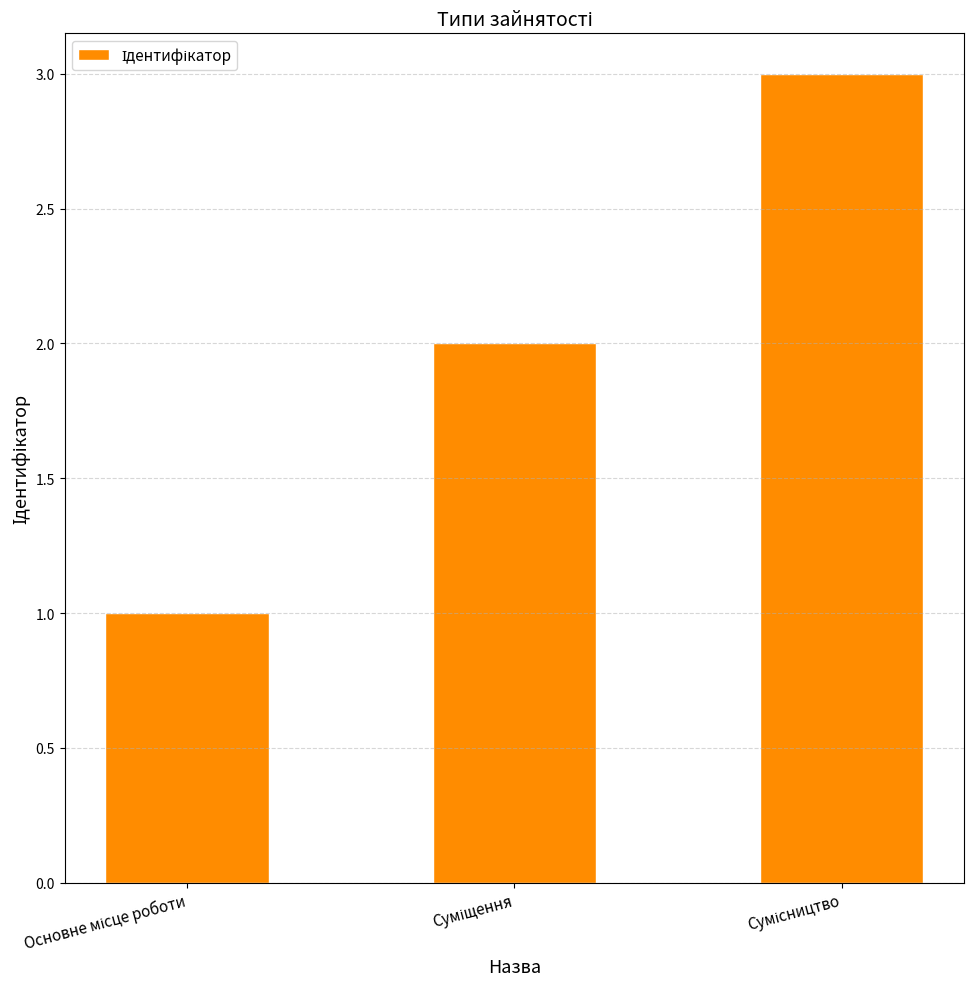

Count the number of categories in the chart.

3